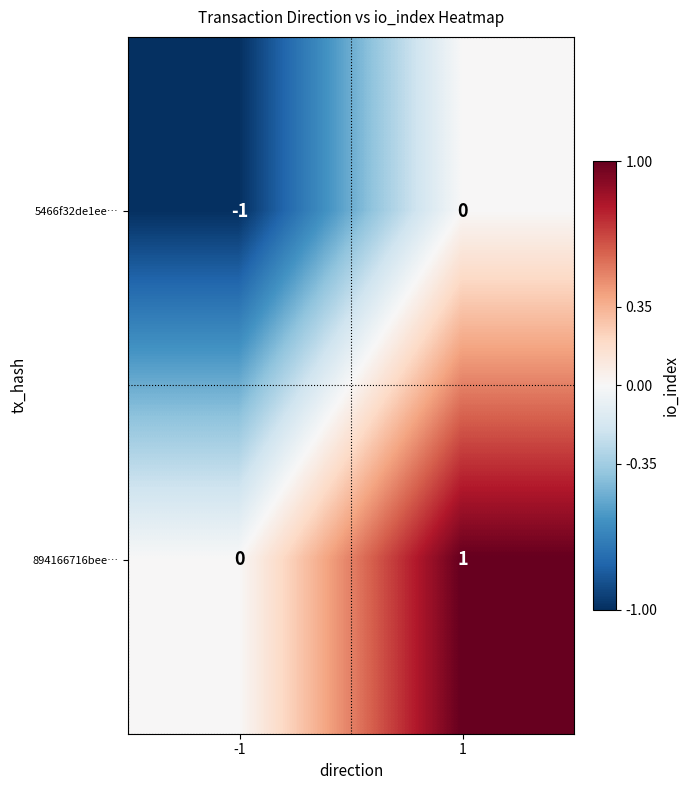

Reading left to right, extract all data points from this chart.

5466f32de1ee…: -1	0
894166716bee…: 0	1